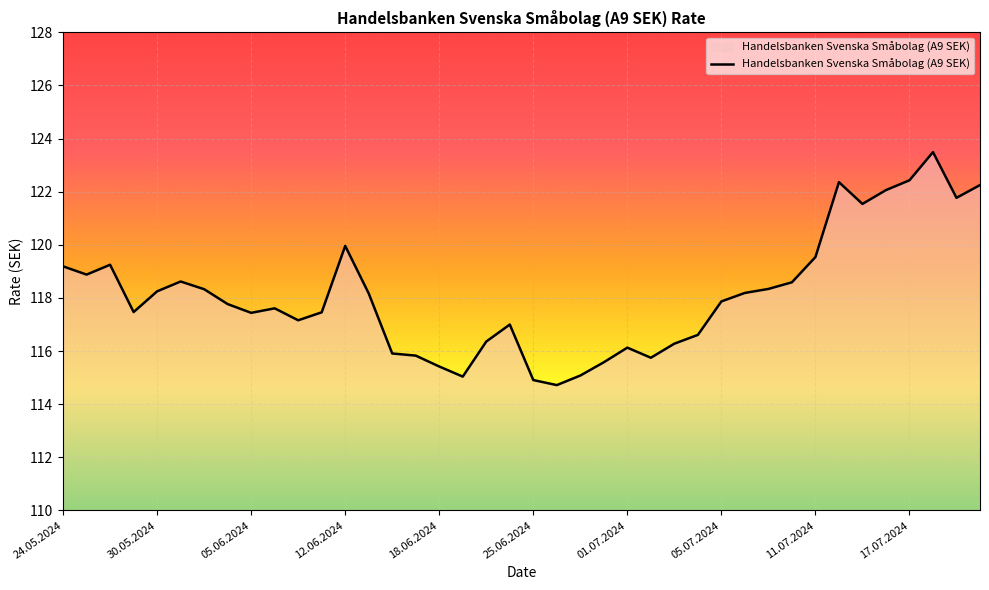

What is the maximum value shown in the chart?

123.5